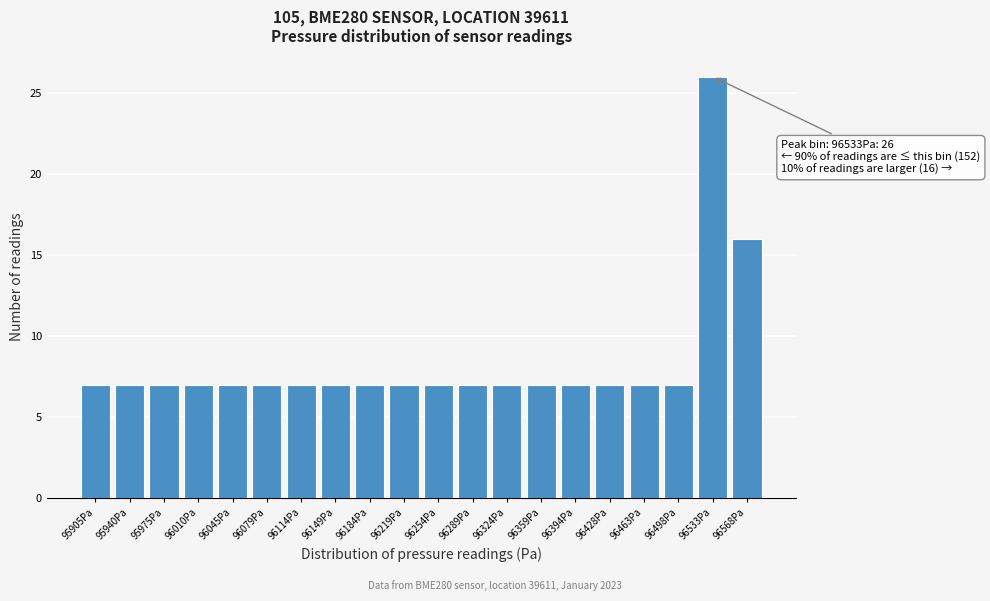

Reading left to right, list all the values displayed in this chart.

7	7	7	7	7	7	7	7	7	7	7	7	7	7	7	7	7	7	26	16